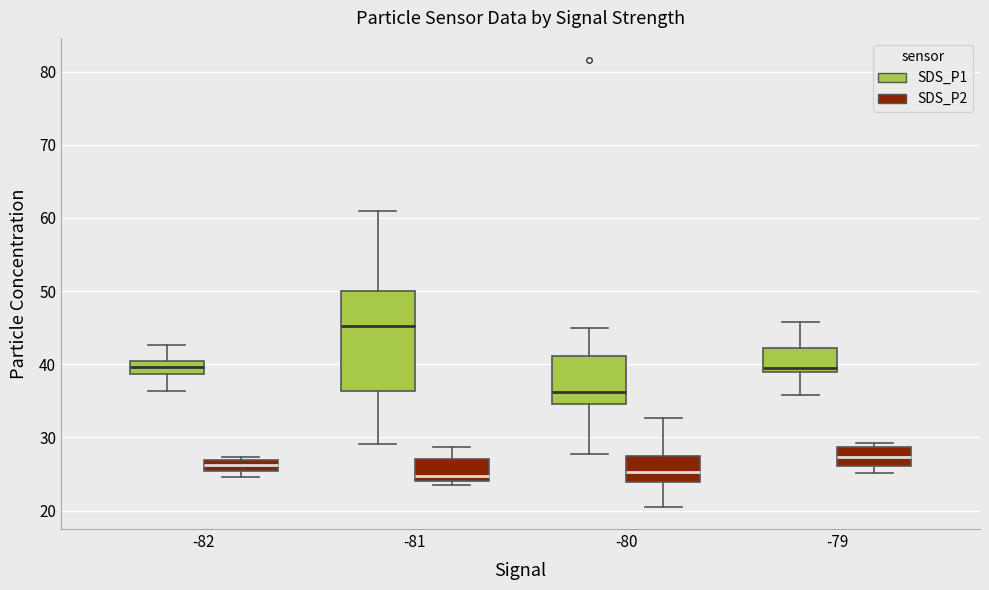

Where does the lower whisker of the box for -79 (SDS_P1) end on the y-axis? The values are not printed on the chart, so give them approximately, as read against the axis.

36